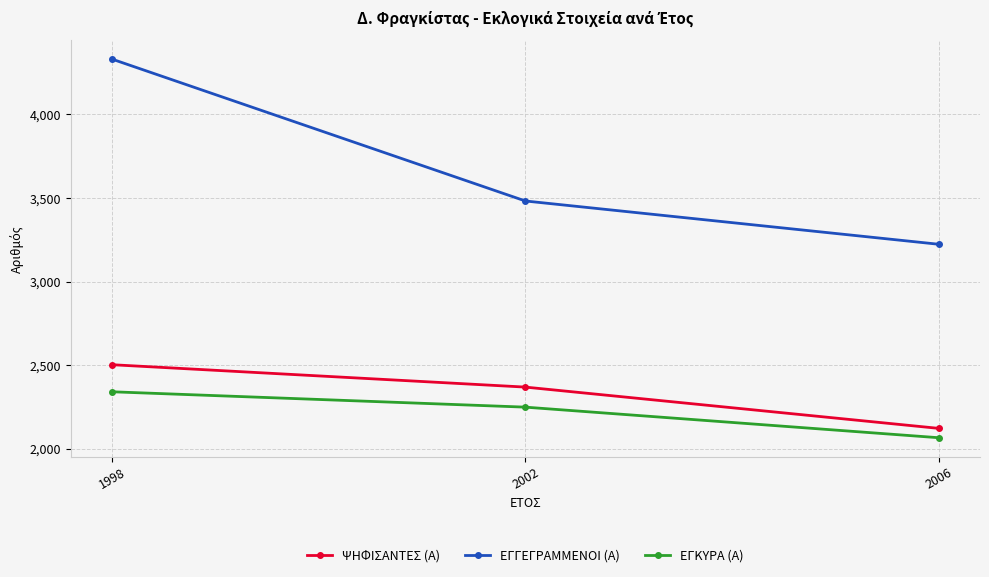

Which label corresponds to the largest value in the chart?

1998